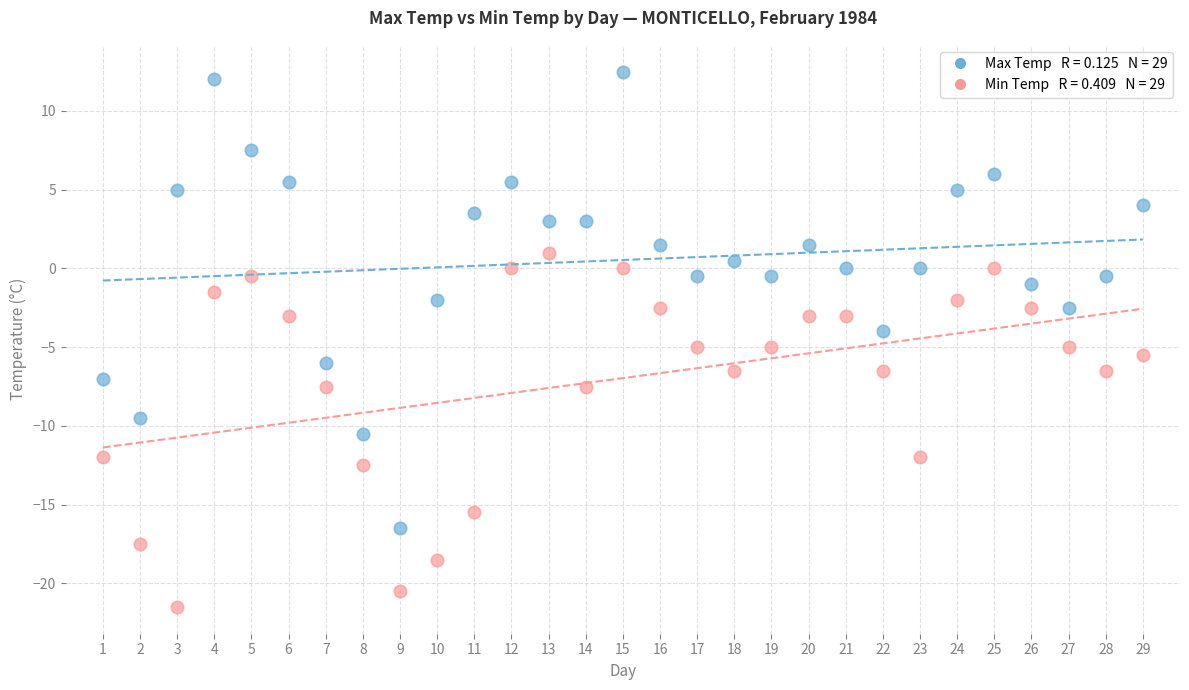

Across all data points, what is the range of X values (max minus min)?

28.0